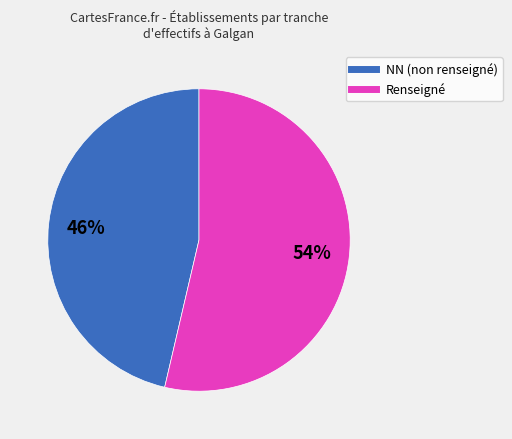

Is there any slice that represents more than half of the pie?

Yes